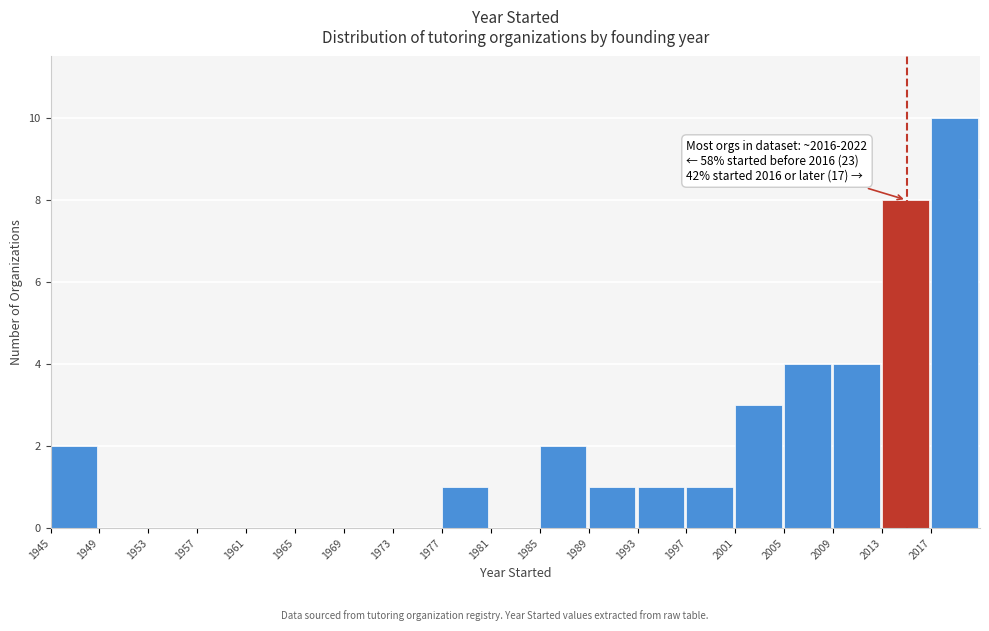

Over which range of the x-axis is the bar tallest?

2017 to 2021